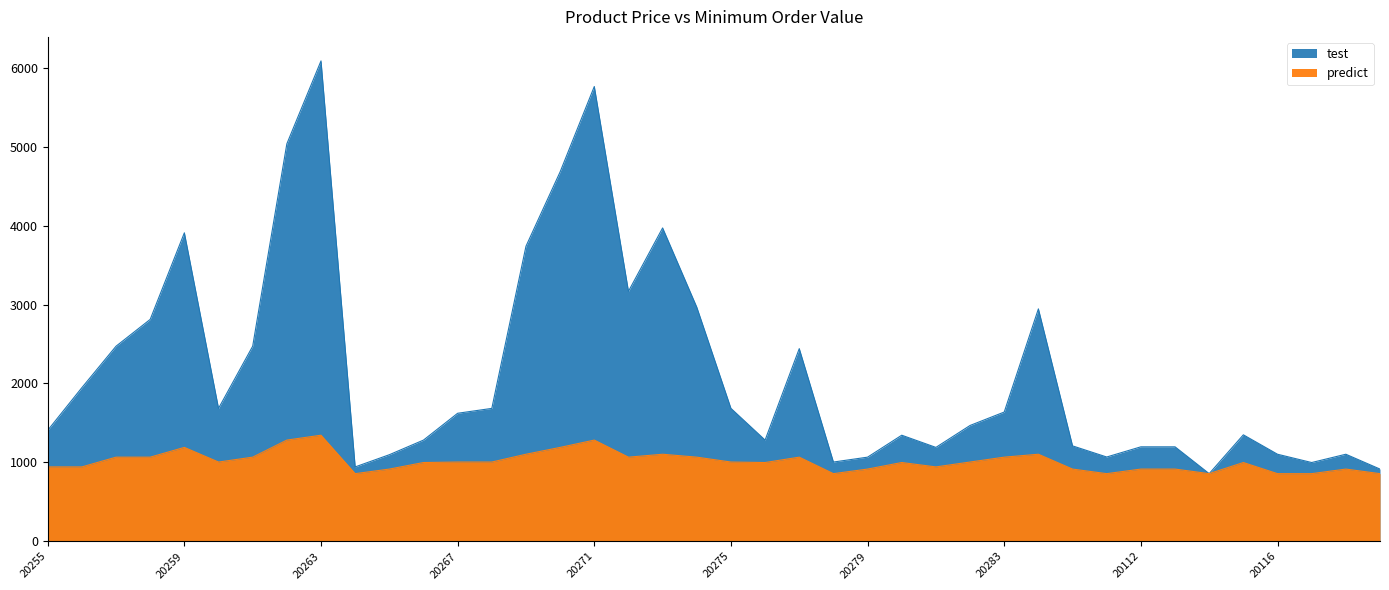

True or false: predict and test cross at least once.

False